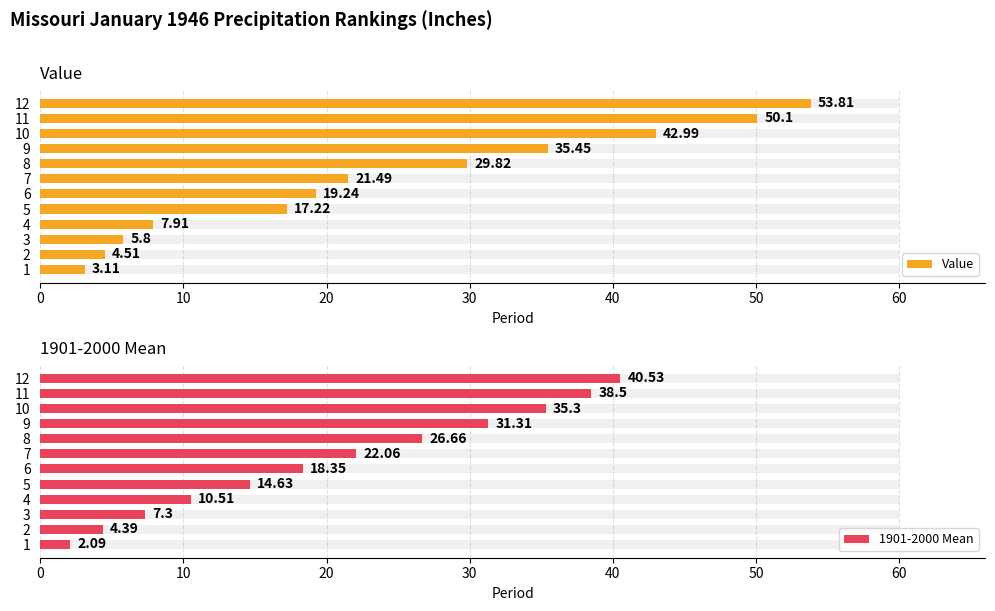

How many data points in Value are less than 21?

6